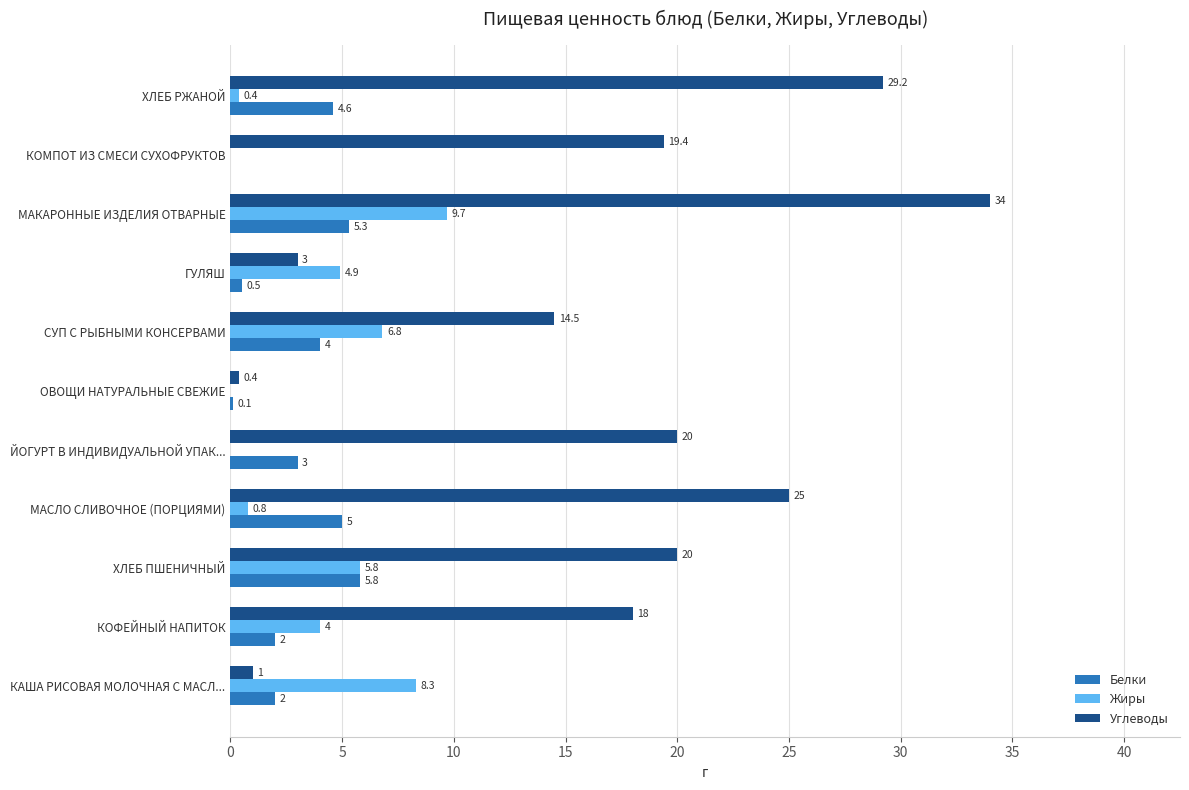

The Белки series shows 3.2 at МАКАРОННЫЕ ИЗДЕЛИЯ ОТВАРНЫЕ. True or false?

False